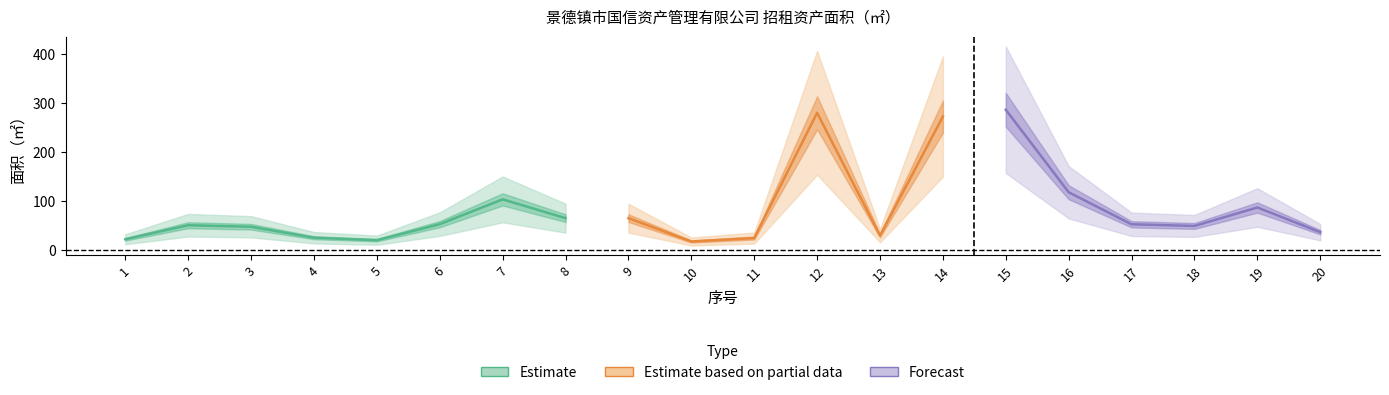

Is it true that the value at 6 is 78.4?

False